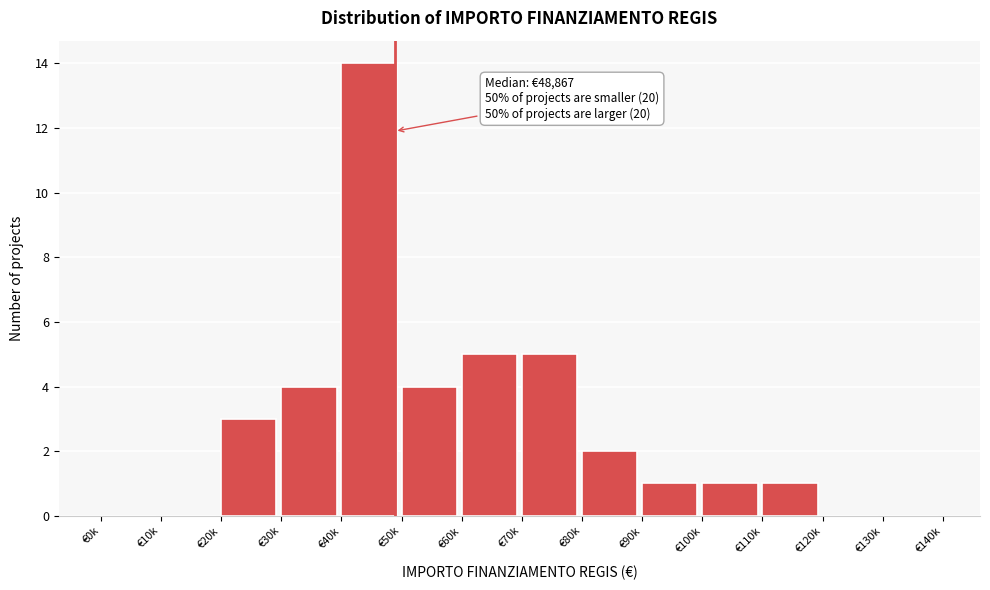

Reading left to right, what are all the values shown in this chart?

€0k=0	€10k=0	€20k=3	€30k=4	€40k=14	€50k=4	€60k=5	€70k=5	€80k=2	€90k=1	€100k=1	€110k=1	€120k=0	€130k=0